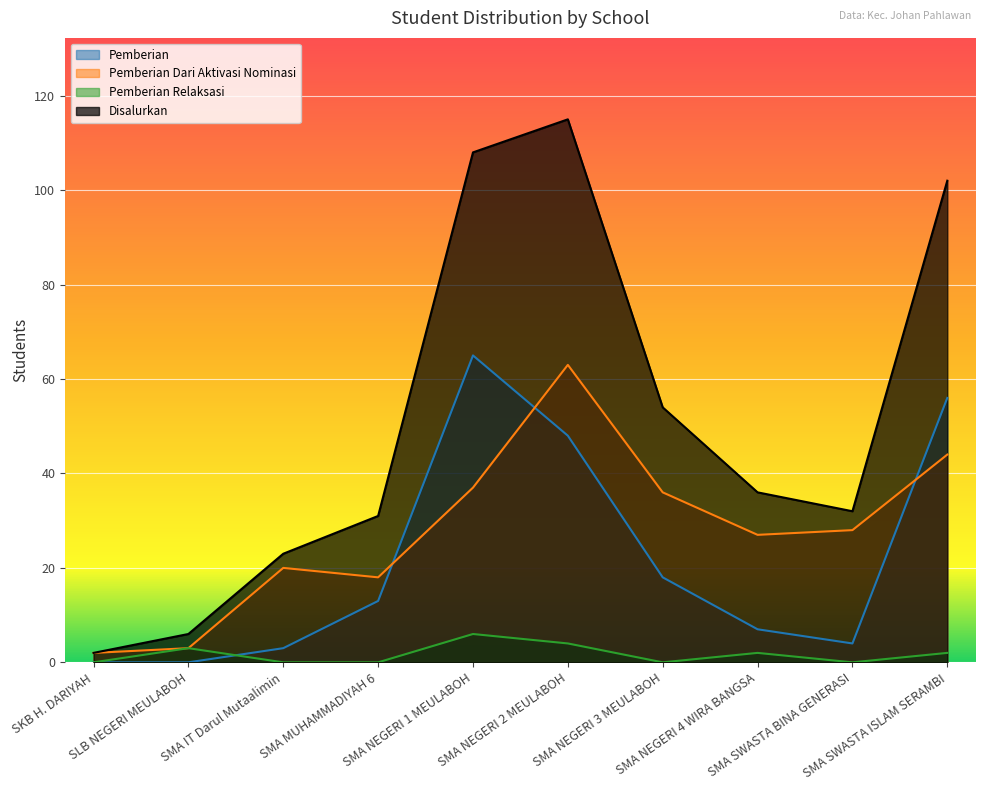

At which label does Pemberian Relaksasi first exceed 2?

SLB NEGERI MEULABOH